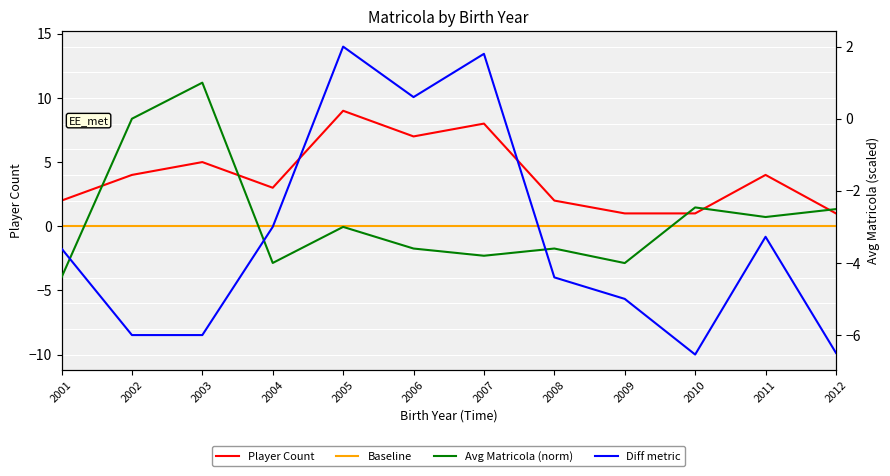

Which series changed the most between 2009 and 2010?

Diff metric